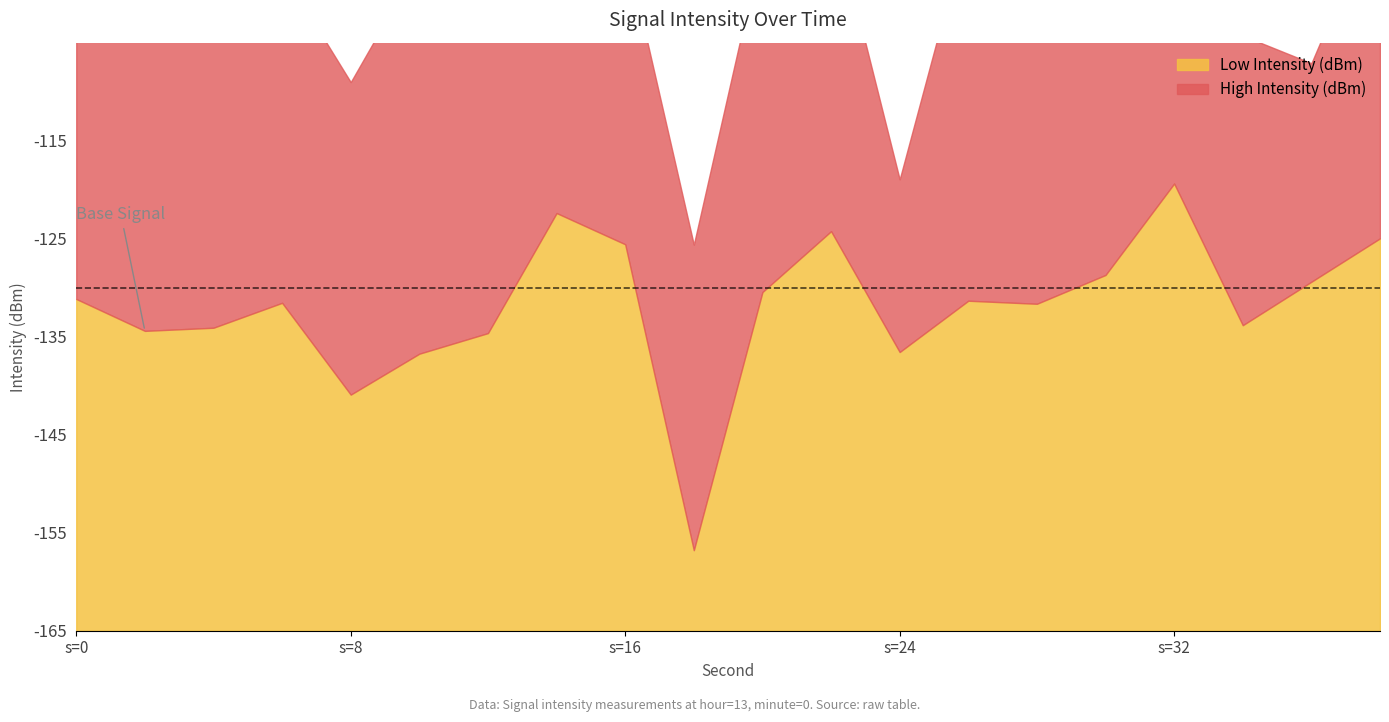

How many data points in Low Intensity (dBm) are above -131?

8